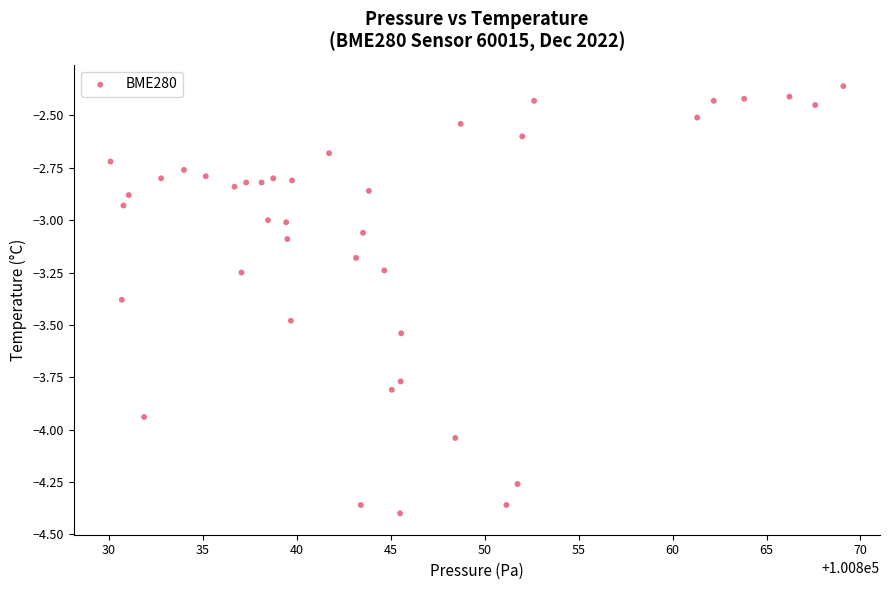

What is the range of X values (max minus min)?

39.0